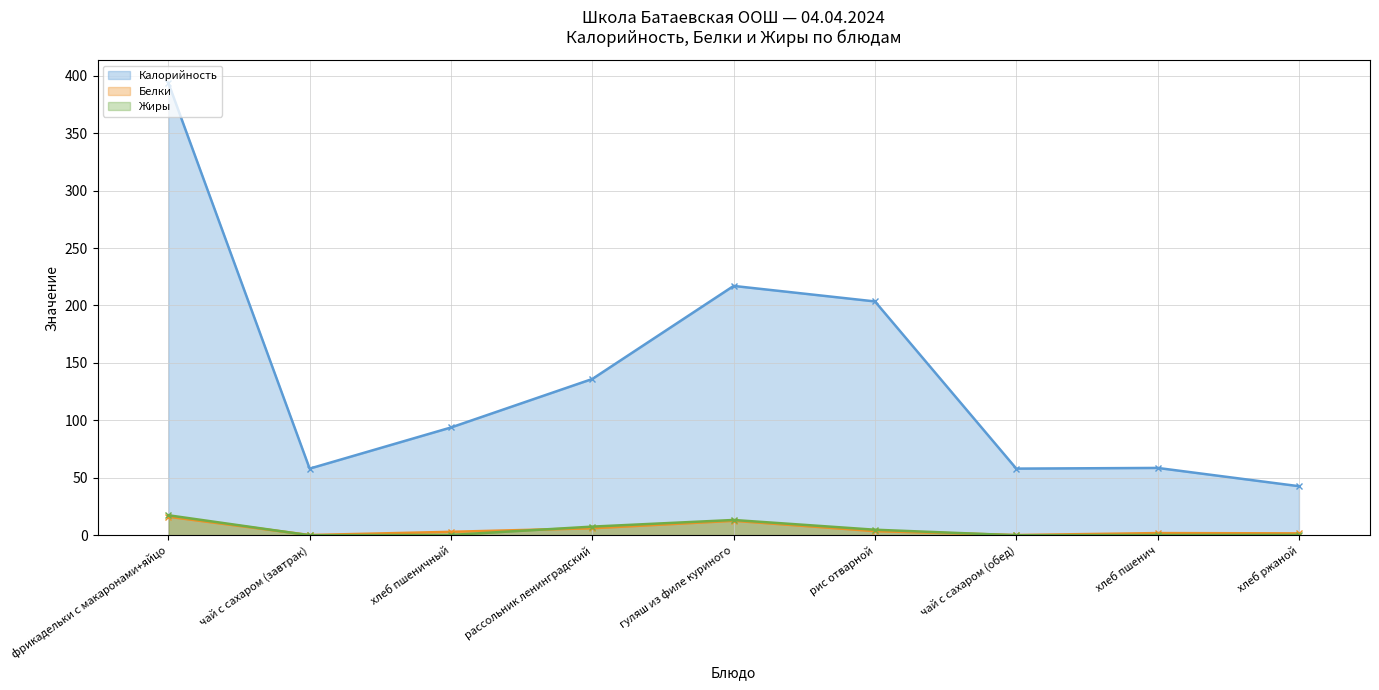

How many interior local valleys does the Жиры series have?

2